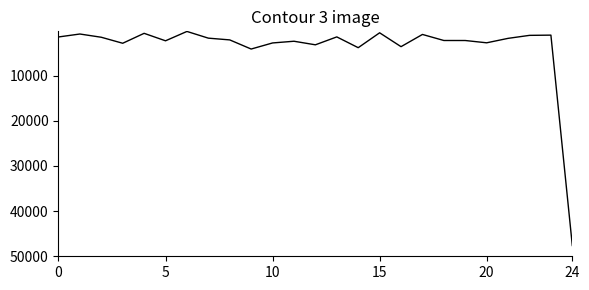

What is the difference between the maximum and minimum values?

47394